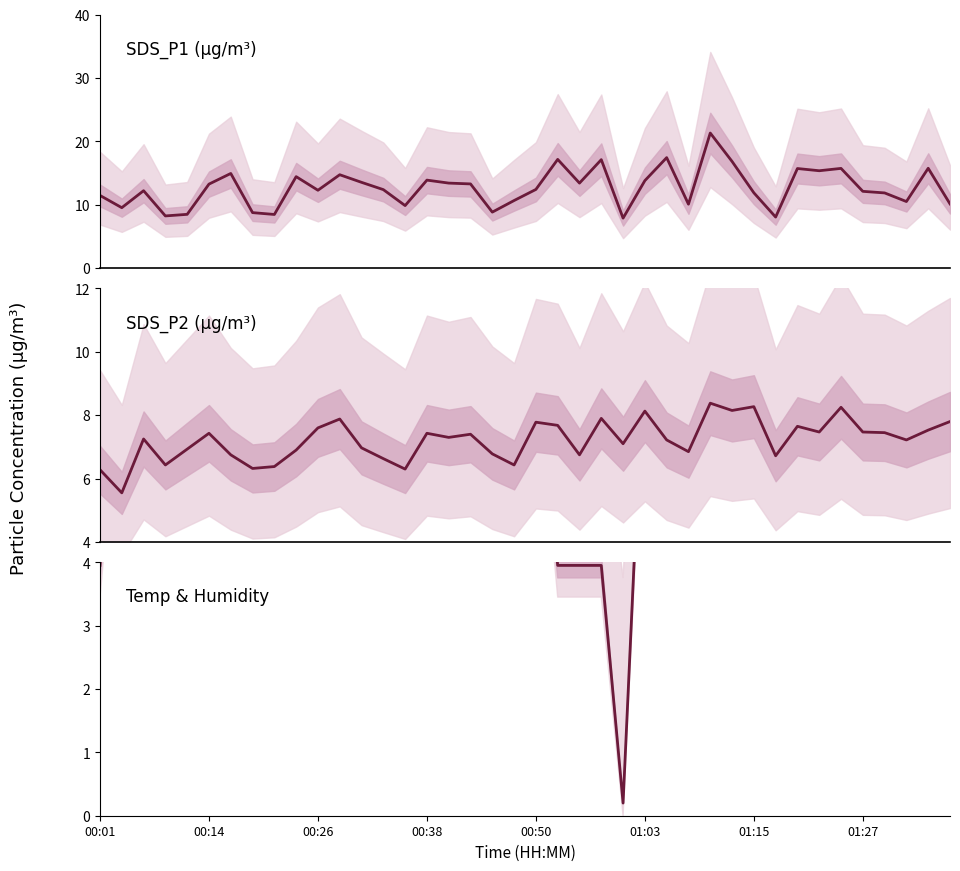

How many lines are shown in the chart?

3